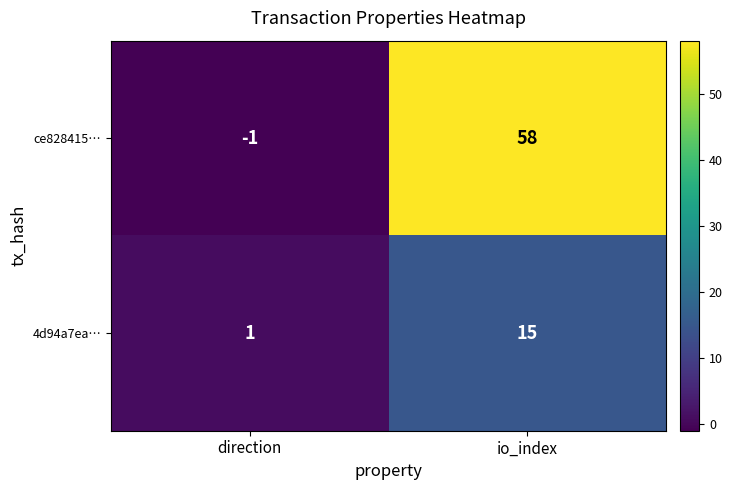

At io_index, list the series in order from smallest to largest.

4d94a7ea…, ce828415…